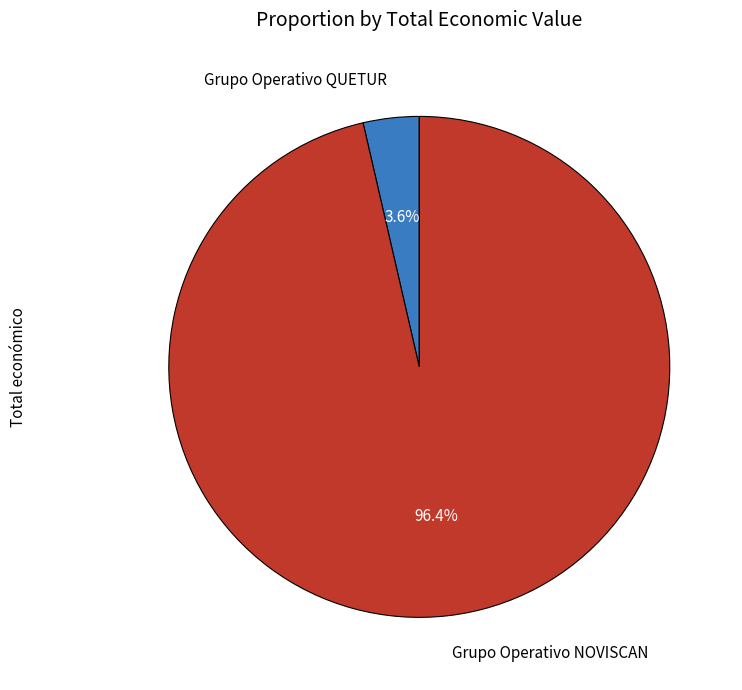

To the nearest percent, what is the combined percentage of Grupo Operativo QUETUR and Grupo Operativo NOVISCAN?

100%